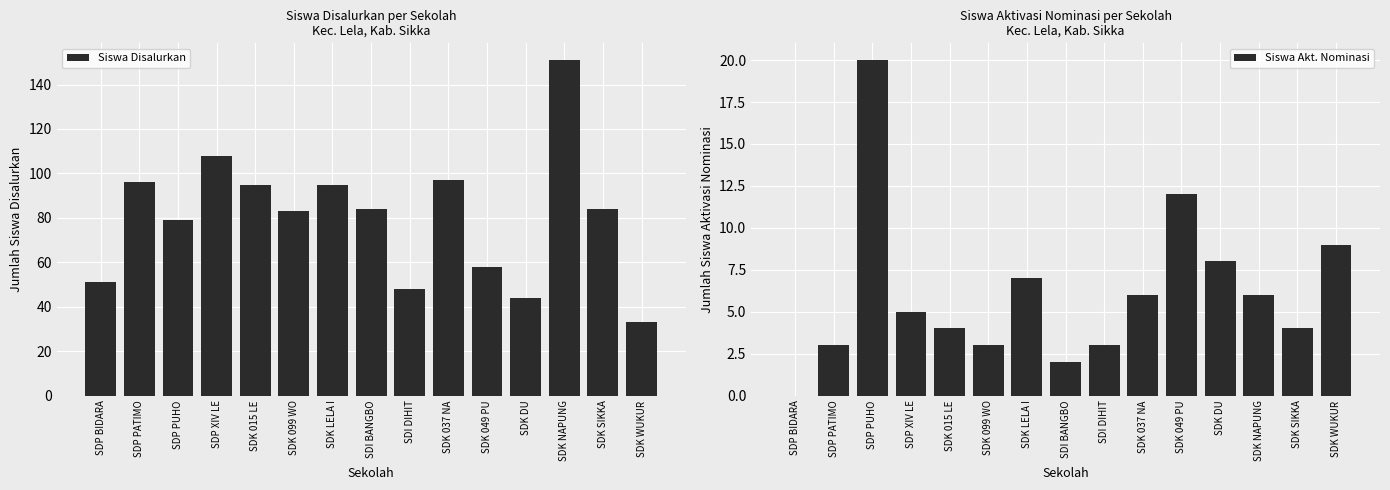

What is the spread (max minus min) of values at SDI DIHIT?

45